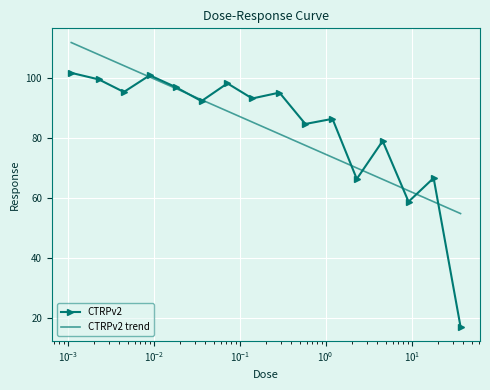

What is the smallest value displayed?

17.1